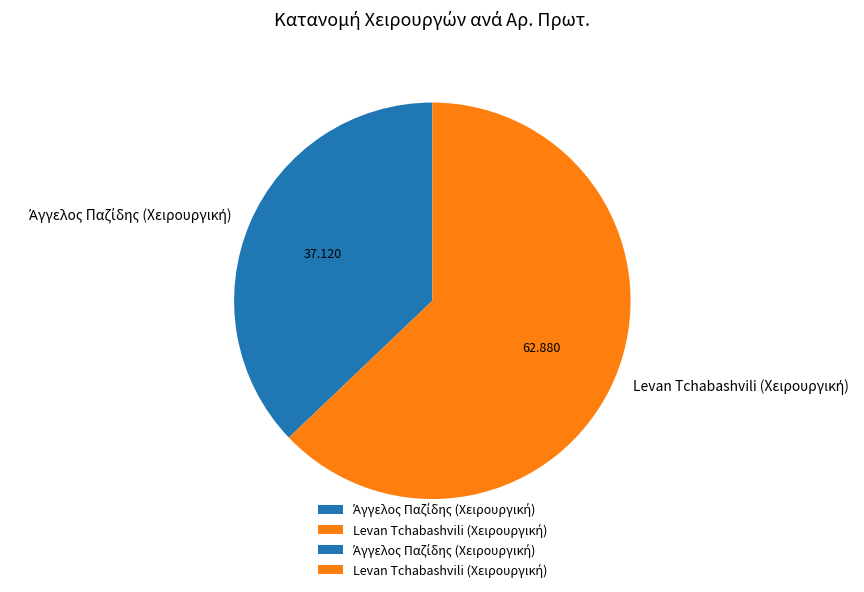

How many slices are in this pie chart?

2